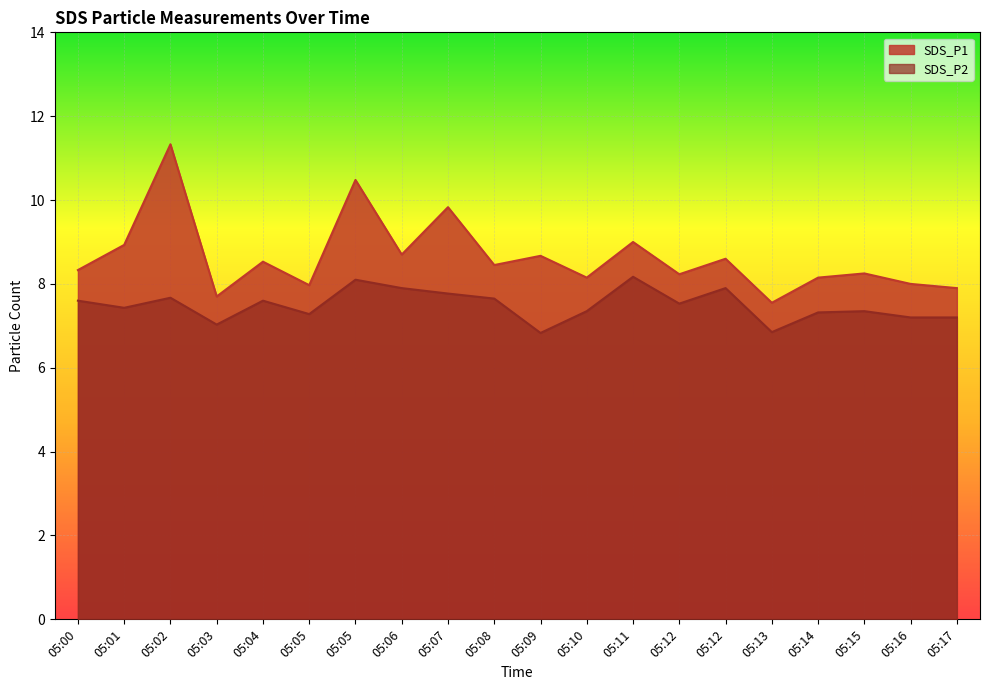

Reading right to left, transcribe all the data shown in this chart.

SDS_P1: 05:17=7.9	05:16=8.0	05:15=8.2	05:14=8.2	05:13=7.5	05:12=8.6	05:12=8.2	05:11=9.0	05:10=8.2	05:09=8.7	05:08=8.4	05:07=9.8	05:06=8.7	05:05=10.5	05:05=8.0	05:04=8.5	05:03=7.7	05:02=11.3	05:01=8.9	05:00=8.3
SDS_P2: 05:17=7.2	05:16=7.2	05:15=7.3	05:14=7.3	05:13=6.8	05:12=7.9	05:12=7.5	05:11=8.2	05:10=7.3	05:09=6.8	05:08=7.7	05:07=7.8	05:06=7.9	05:05=8.1	05:05=7.3	05:04=7.6	05:03=7.0	05:02=7.7	05:01=7.4	05:00=7.6